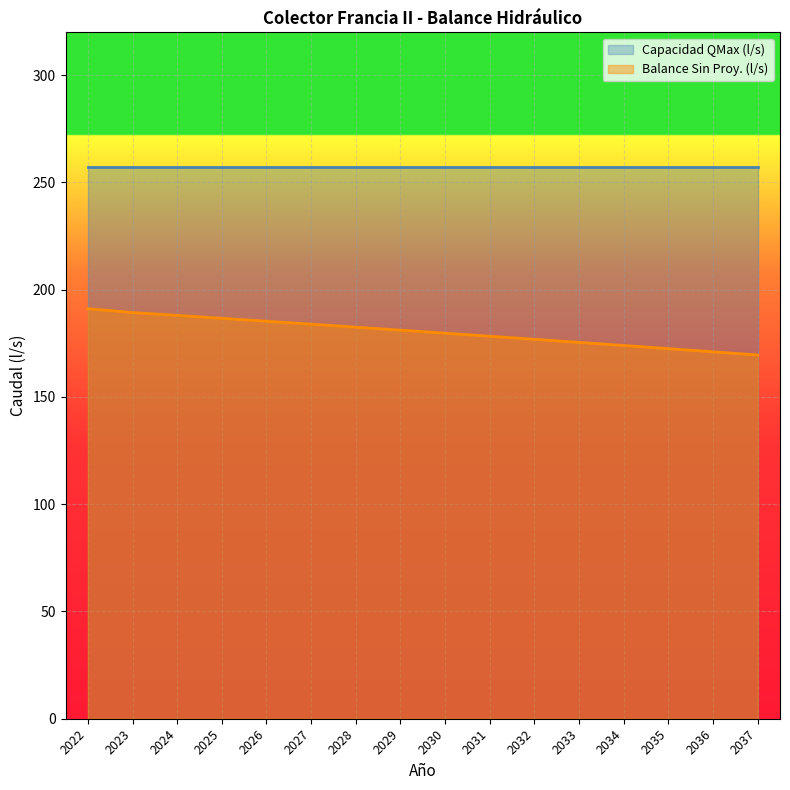

At which label is the value closest to 180?

2030